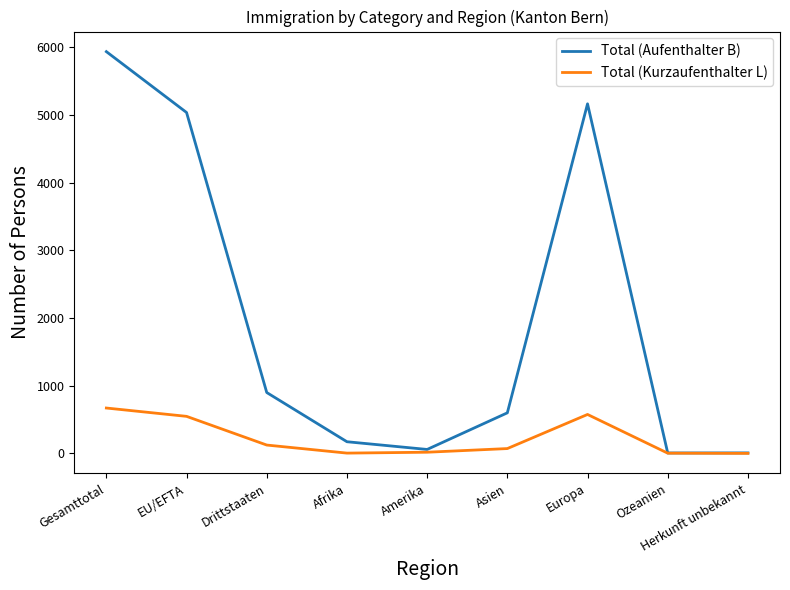

Which series has the largest range (max minus min)?

Total (Aufenthalter B)